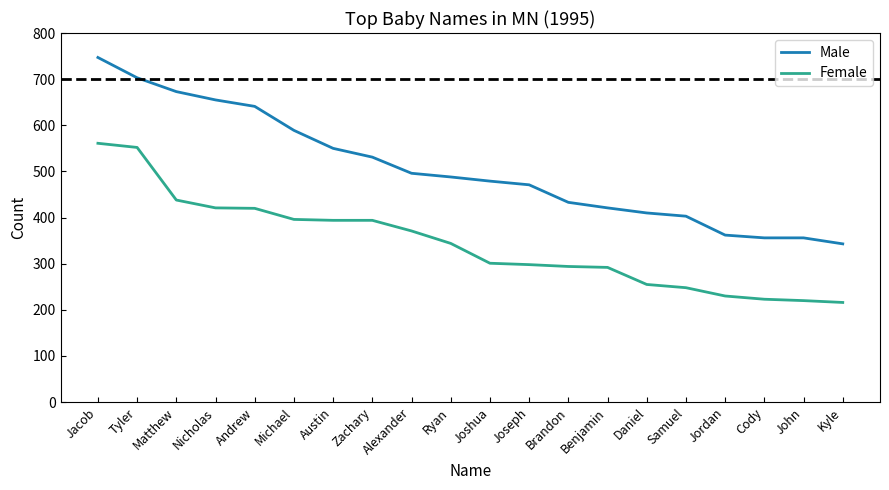

True or false: Male and Female intersect in this chart.

False